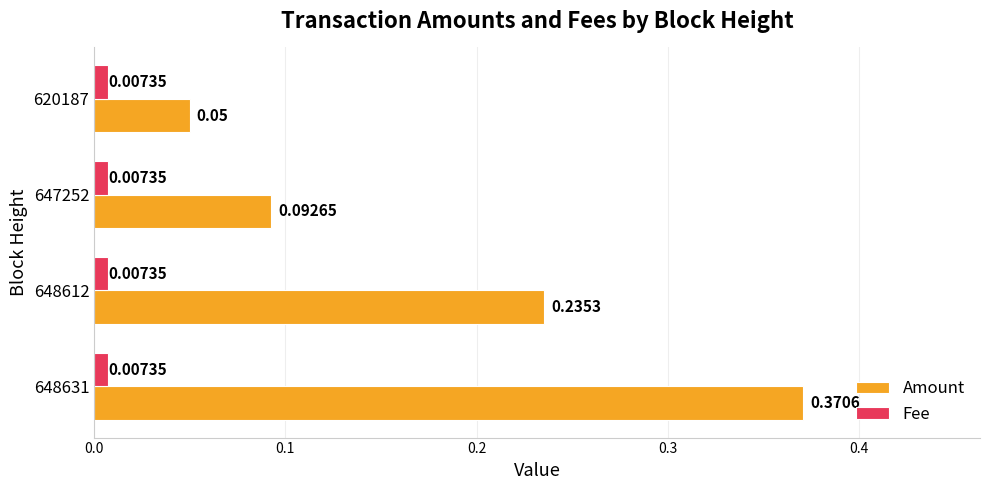

What is the sum of the Amount values at 647252 and 648631?

0.5